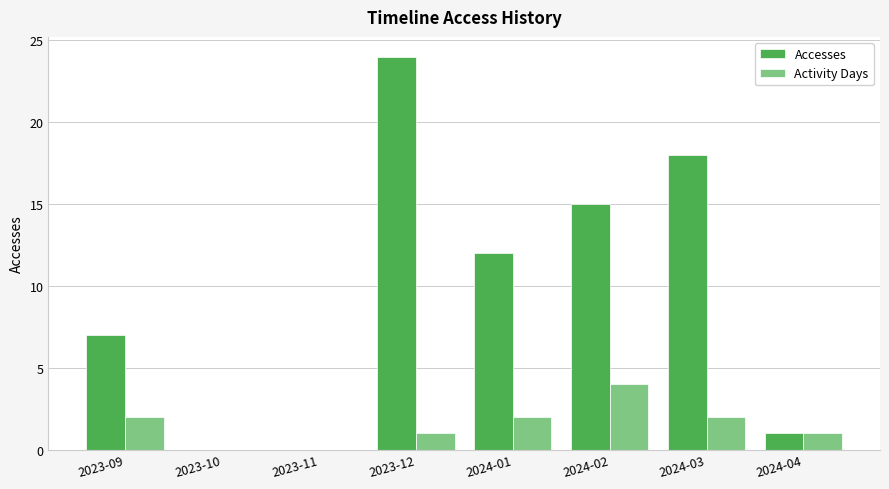

Is the value of Accesses at 2024-03 greater than the value of Activity Days at 2024-04?

Yes